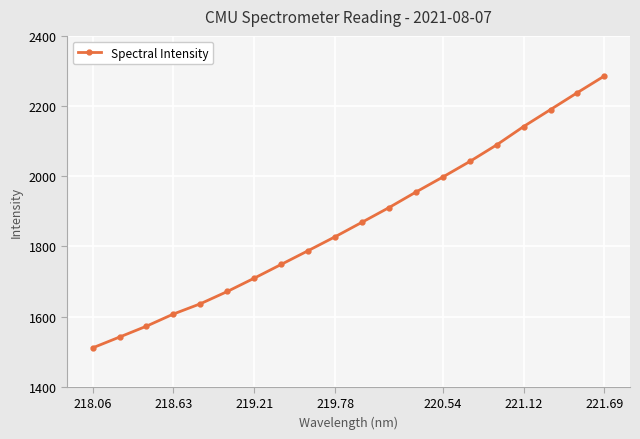

What is the greatest value displayed?

2285.8